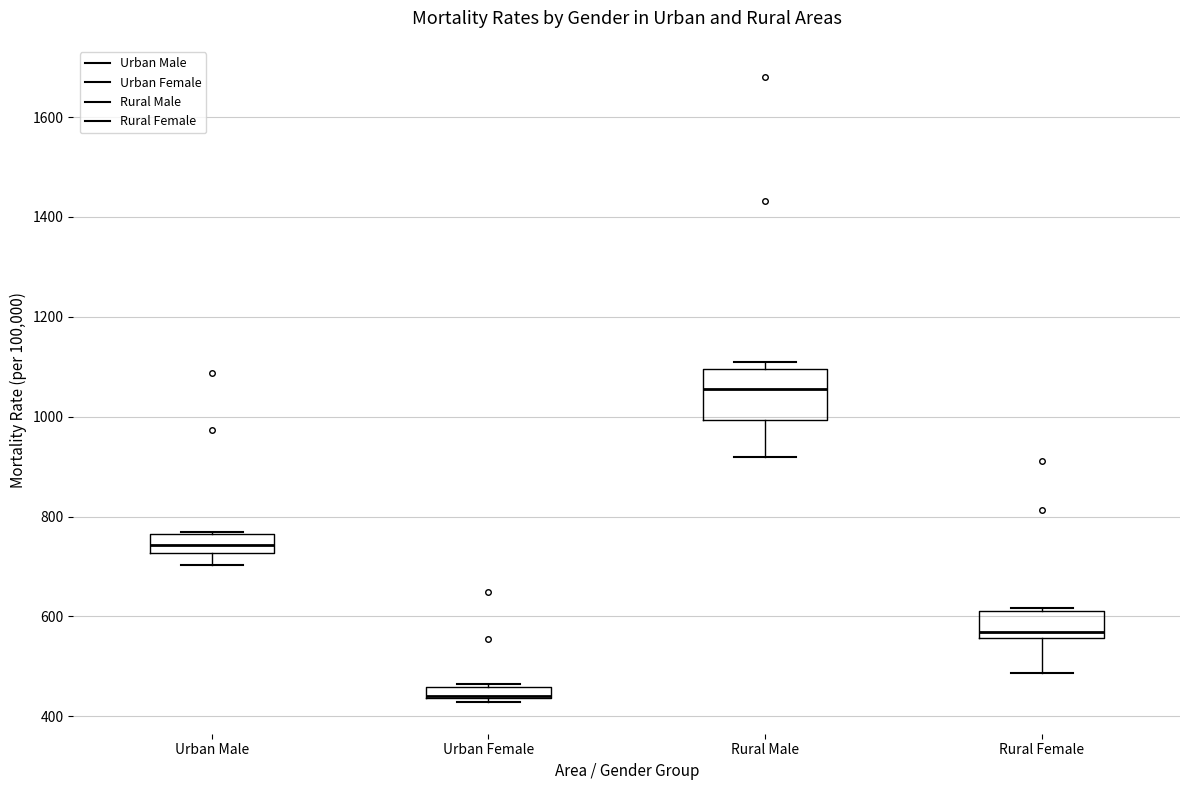

Comparing the boxes themselves (not the whiskers), which one is the tallest?

Rural Male